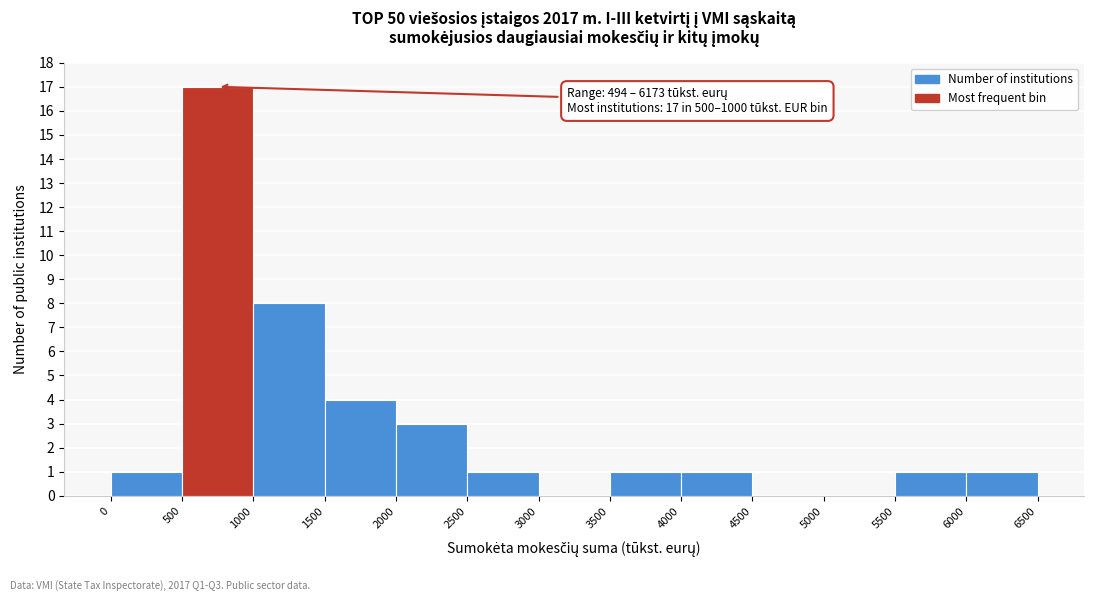

Which range on the x-axis has the tallest bar?

500 to 1000